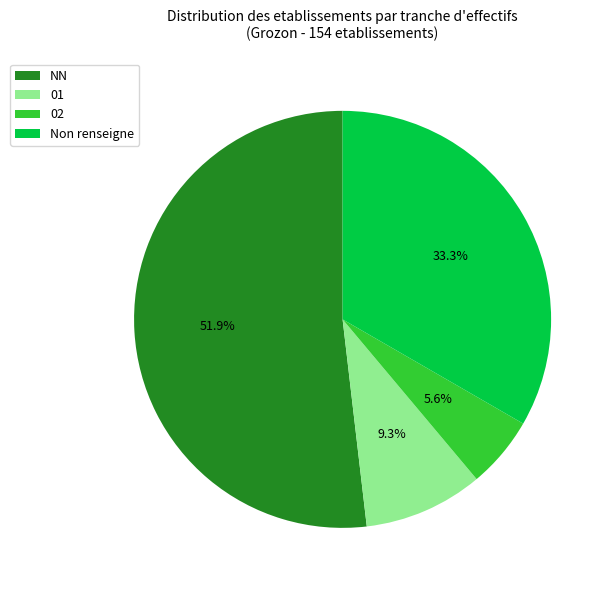

Which slice is the largest?

NN